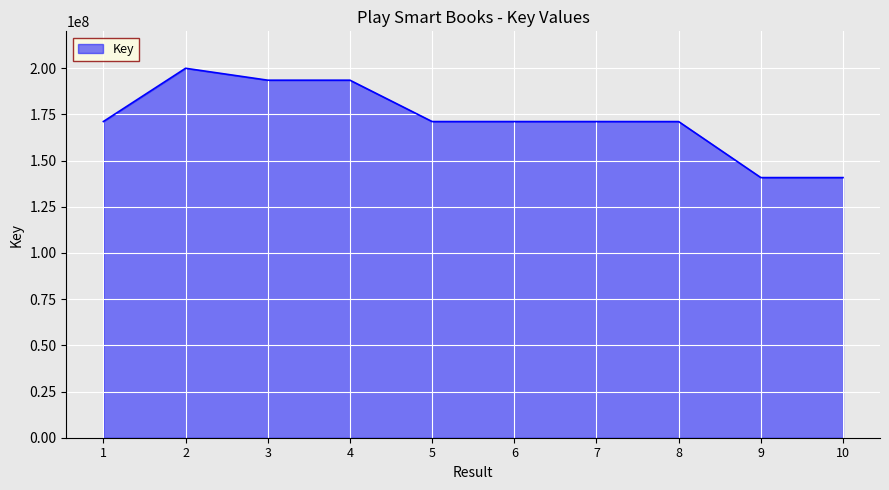

What is the smallest value displayed?

140790342